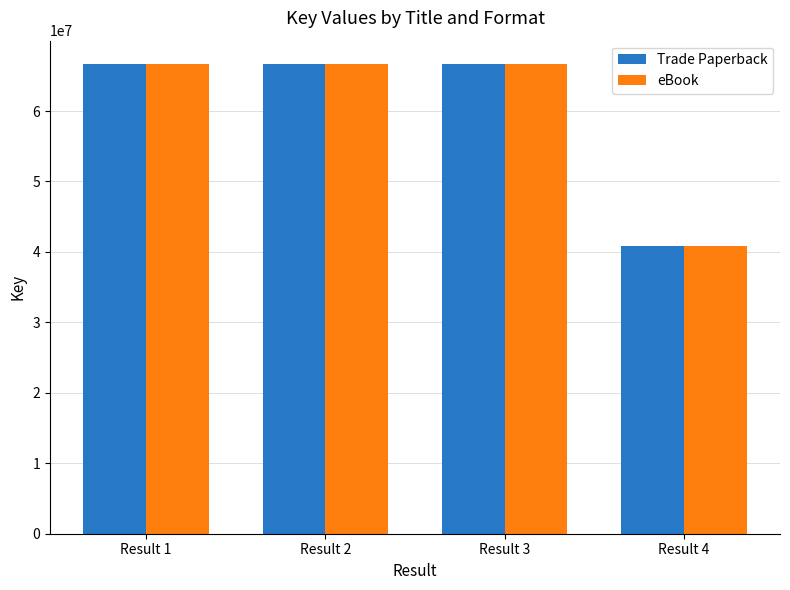

What is the value of the Trade Paperback bar at the 2nd from the left?

66658895